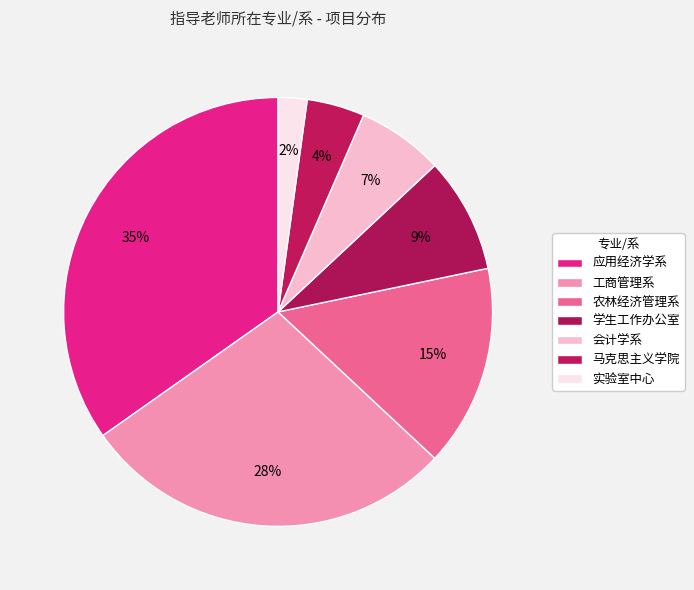

Rank the categories by value from lowest to highest.

实验室中心, 马克思主义学院, 会计学系, 学生工作办公室, 农林经济管理系, 工商管理系, 应用经济学系